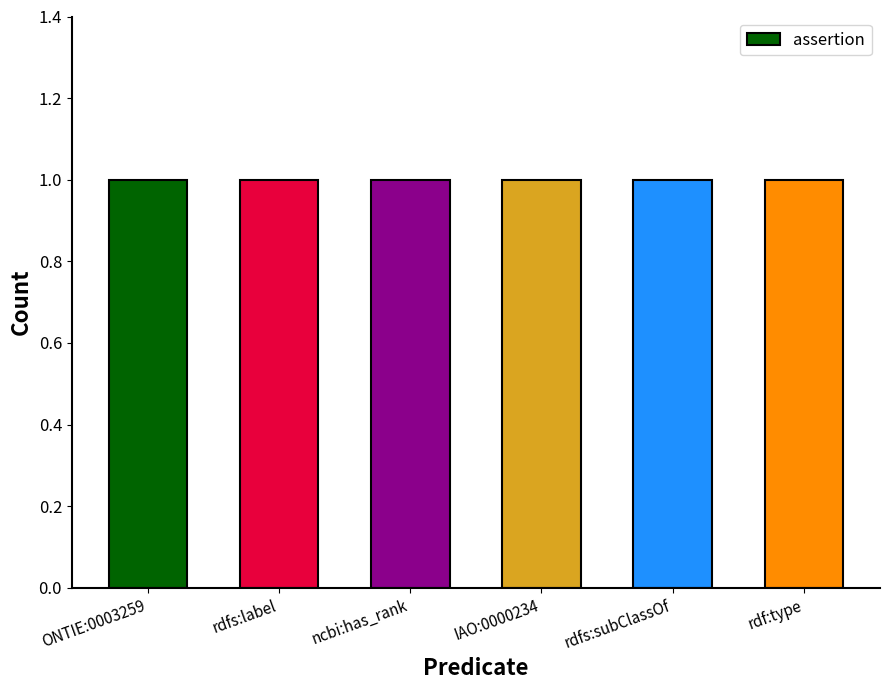

How many categories are shown in the chart?

6